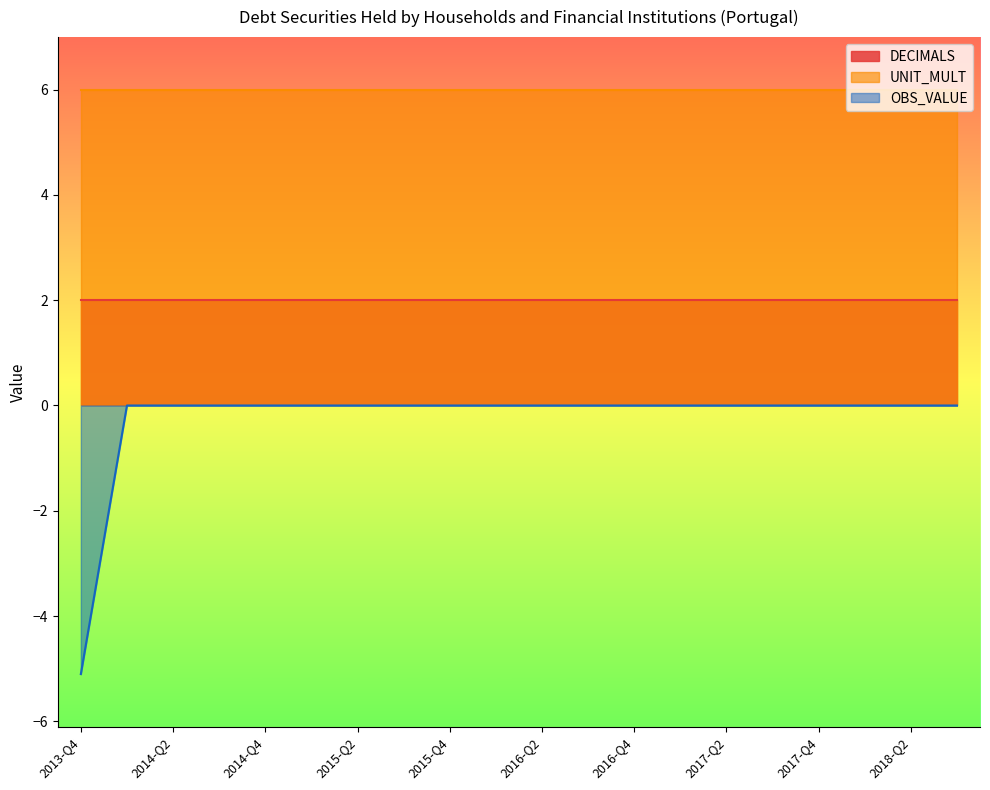

The UNIT_MULT series shows 8.4 at 2014-Q4. True or false?

False